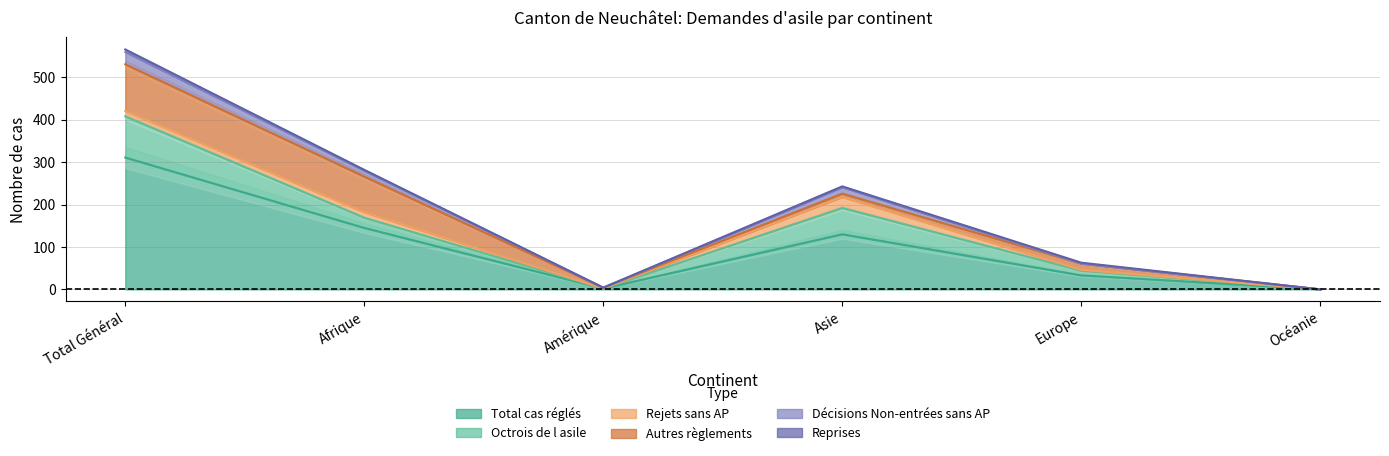

At which category is the sum across all series the highest?

Total Général